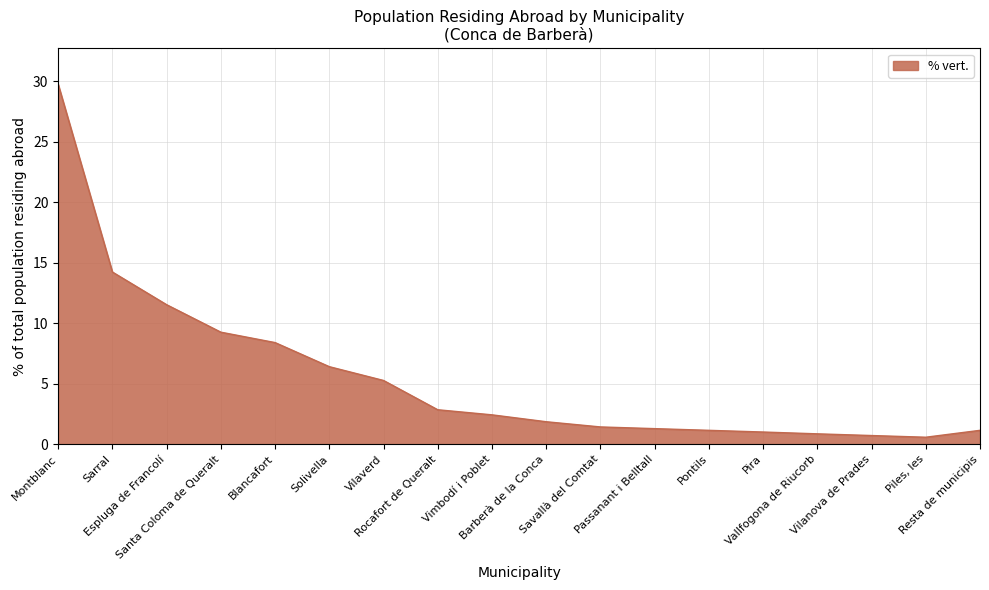

What is the difference between the maximum and minimum values?

29.2